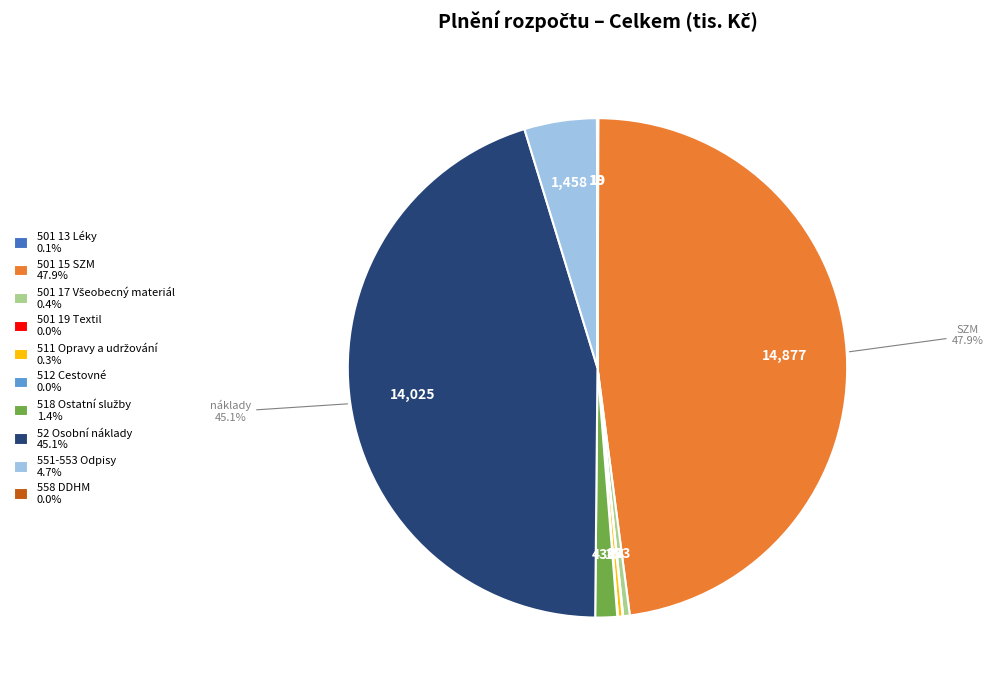

What is the largest slice in the pie chart?

501 15 SZM